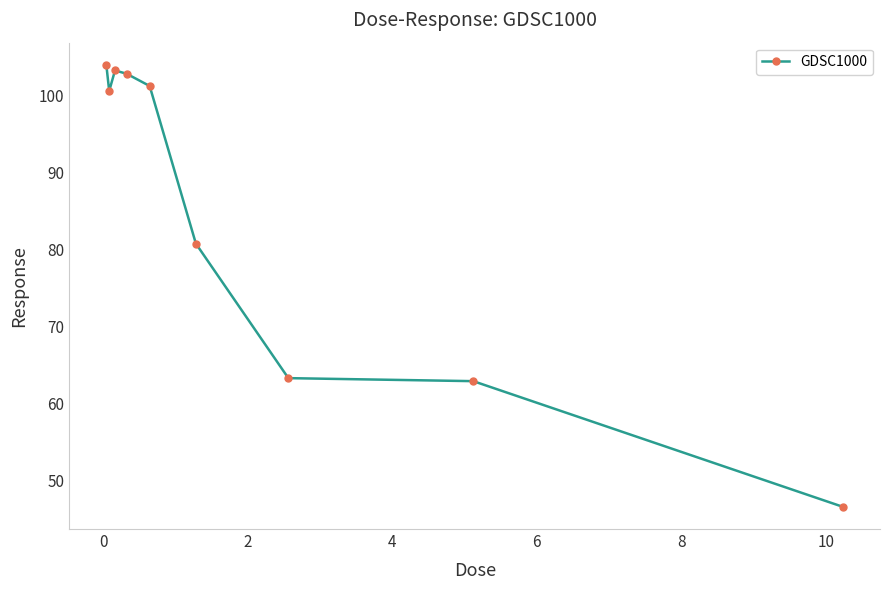

True or false: the data has more than 0 interior local peaks.

True